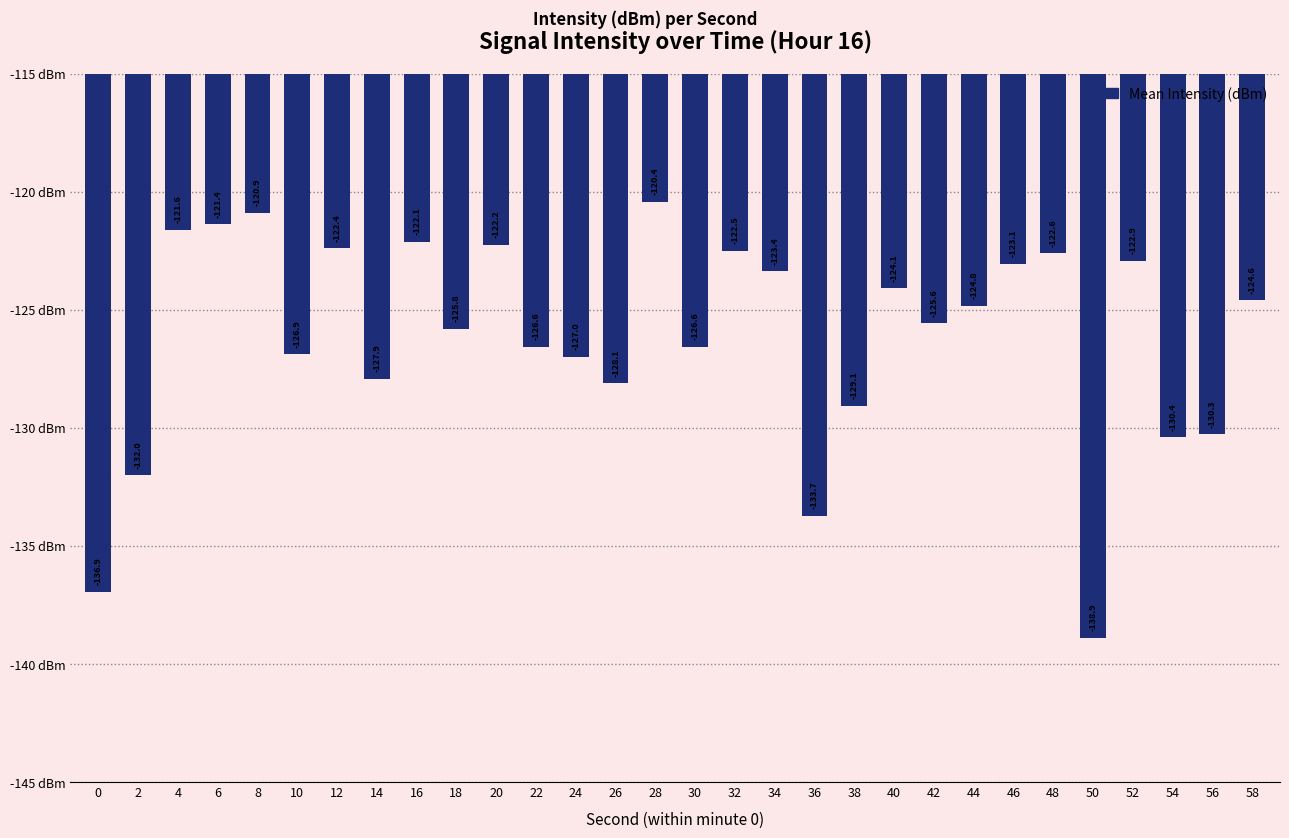

What is the average value?

-126.2